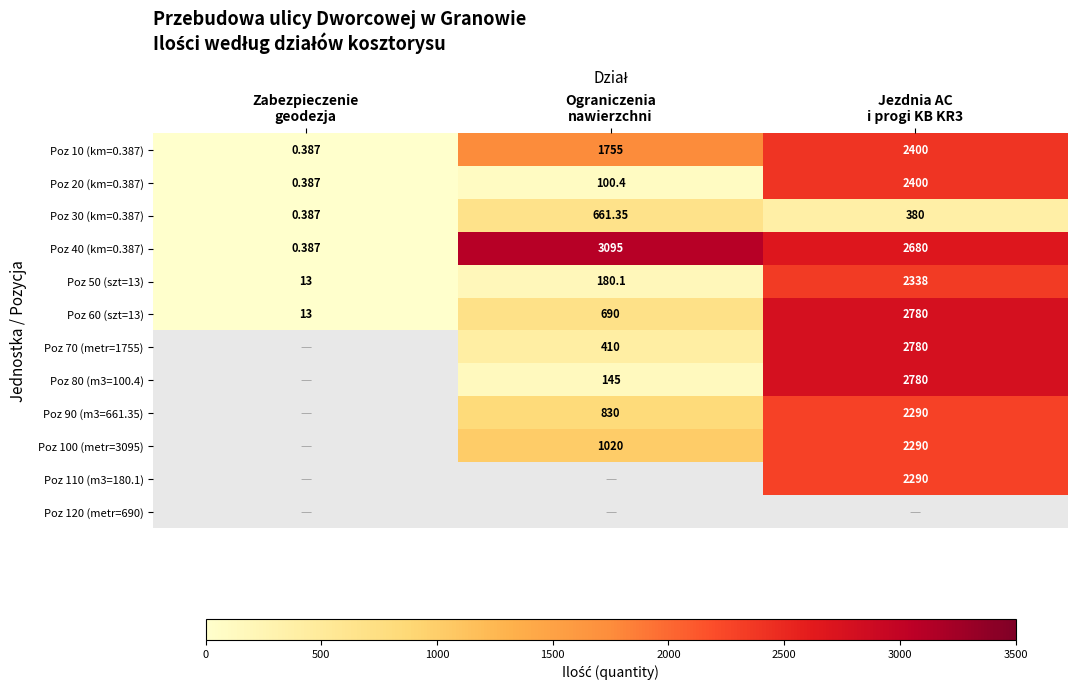

What is the minimum value shown in the chart?

0.4